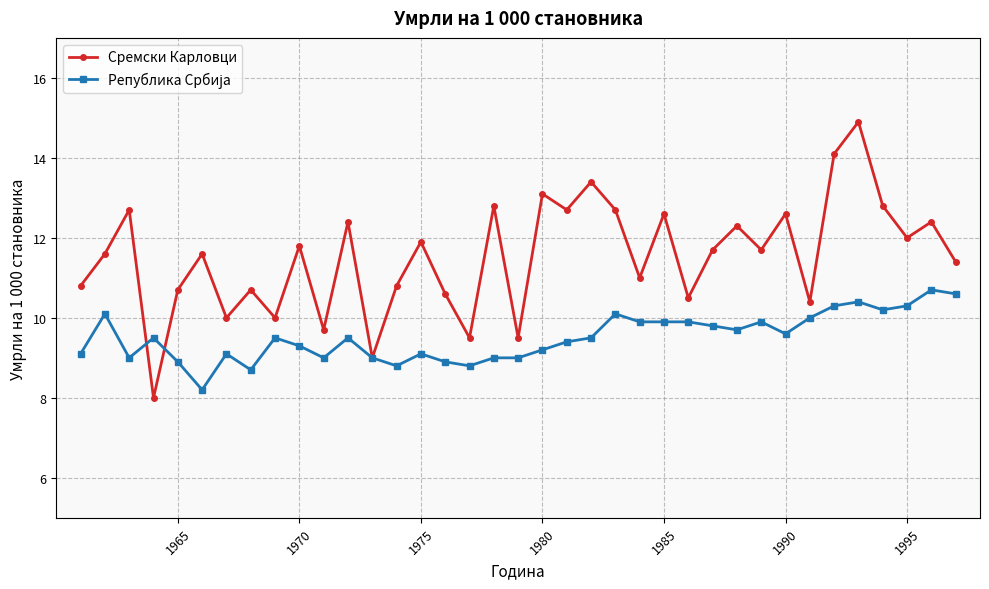

How many data points does each series have?

37